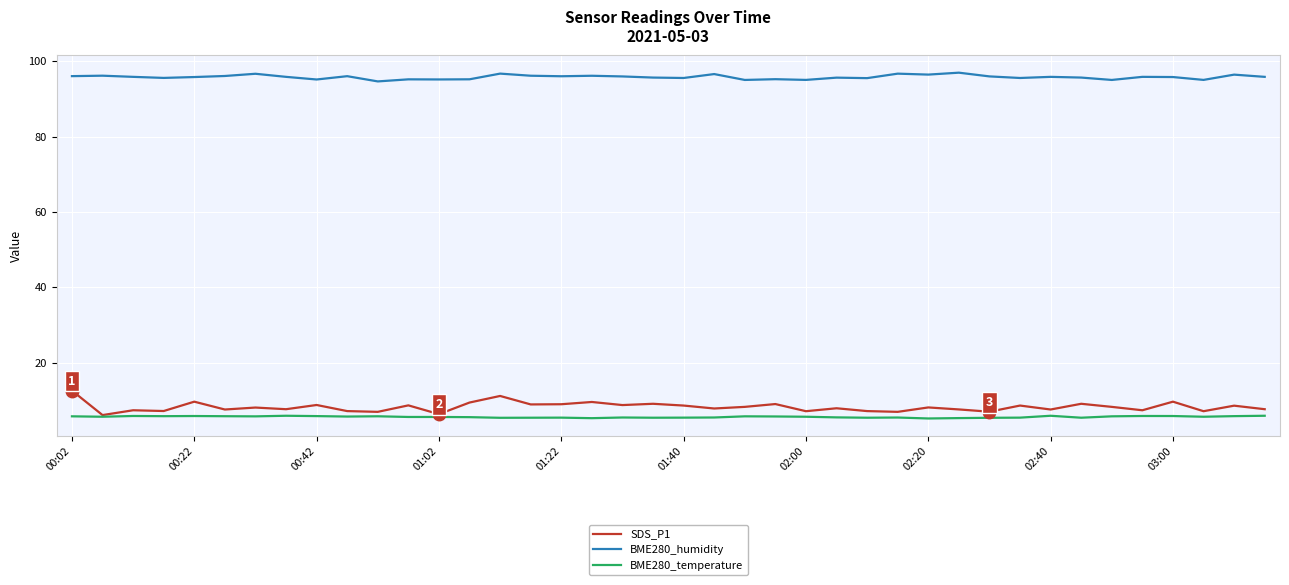

Which series has the largest total across all categories?

BME280_humidity